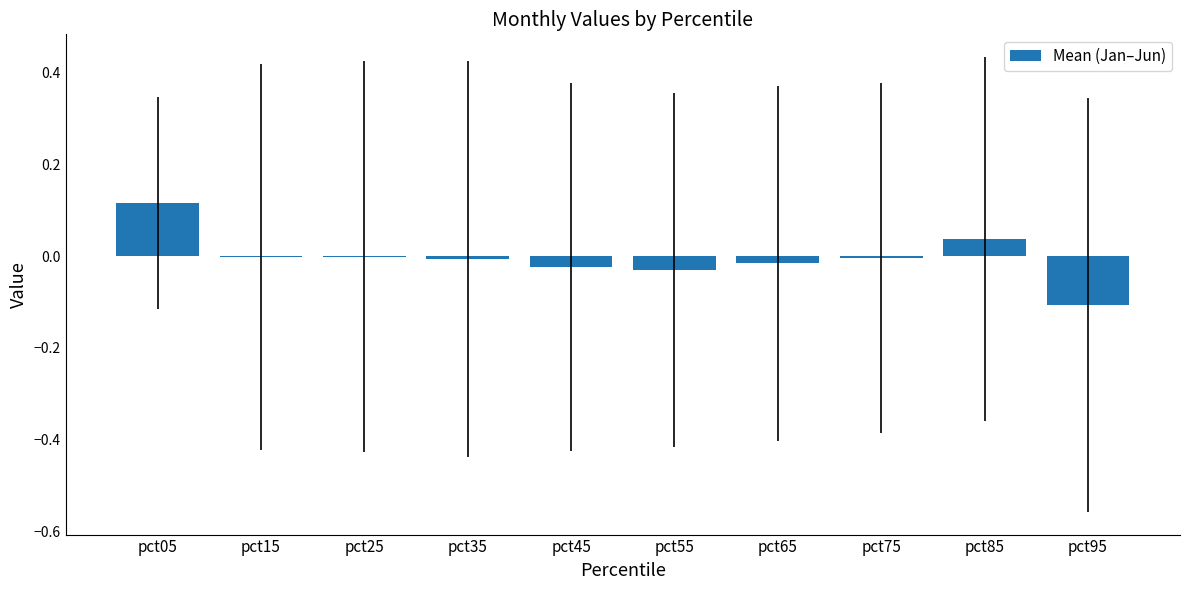

Which category has the highest value across all series?

pct05